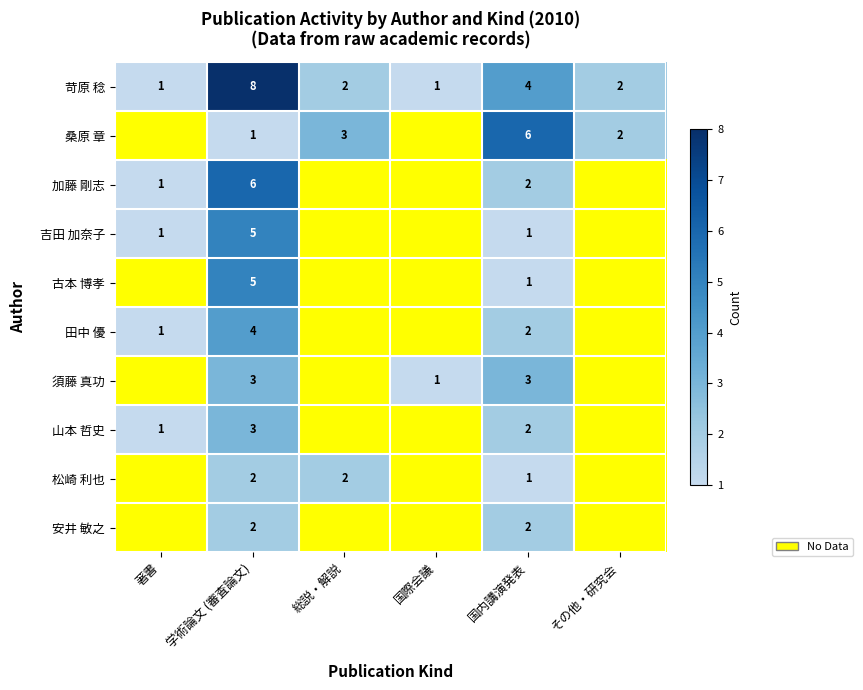

What is the smallest value displayed?

1.0